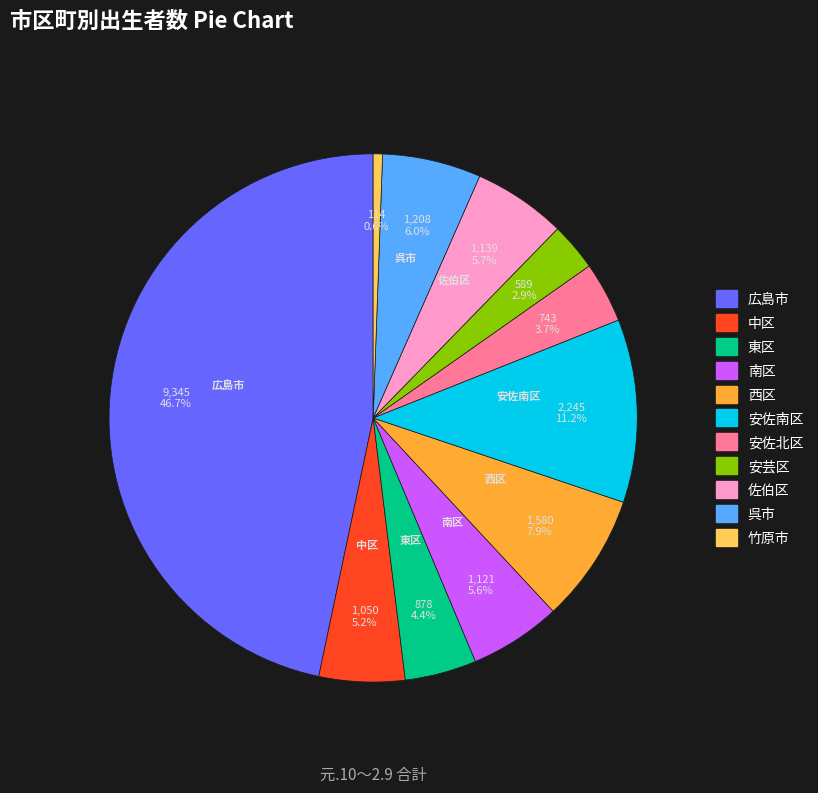

Count the number of slices in the pie.

11